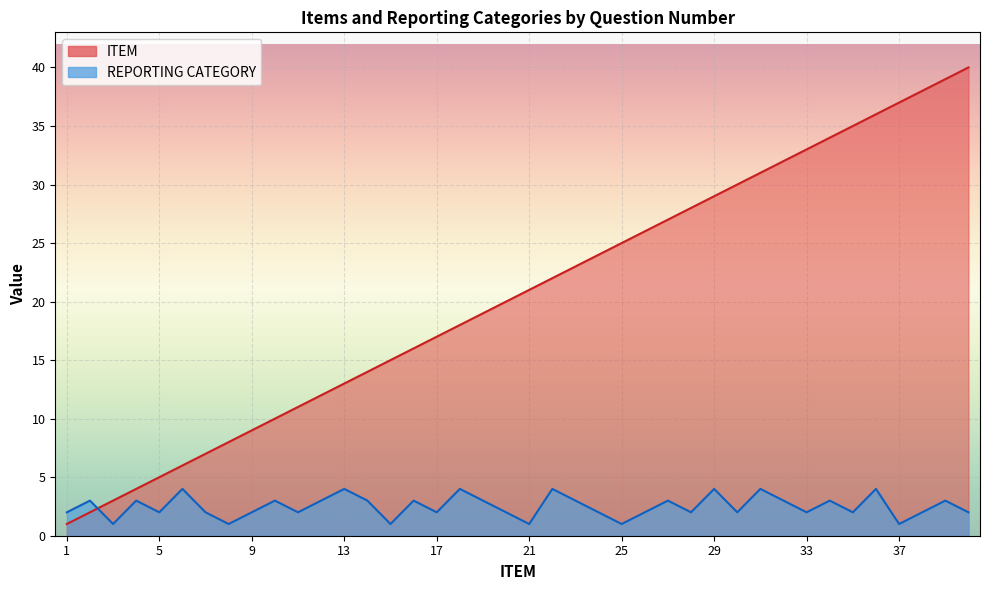

Reading left to right, what are all the values shown in this chart?

ITEM: 1=1	2=2	3=3	4=4	5=5	6=6	7=7	8=8	9=9	10=10	11=11	12=12	13=13	14=14	15=15	16=16	17=17	18=18	19=19	20=20	21=21	22=22	23=23	24=24	25=25	26=26	27=27	28=28	29=29	30=30	31=31	32=32	33=33	34=34	35=35	36=36	37=37	38=38	39=39	40=40
REPORTING CATEGORY: 1=2	2=3	3=1	4=3	5=2	6=4	7=2	8=1	9=2	10=3	11=2	12=3	13=4	14=3	15=1	16=3	17=2	18=4	19=3	20=2	21=1	22=4	23=3	24=2	25=1	26=2	27=3	28=2	29=4	30=2	31=4	32=3	33=2	34=3	35=2	36=4	37=1	38=2	39=3	40=2